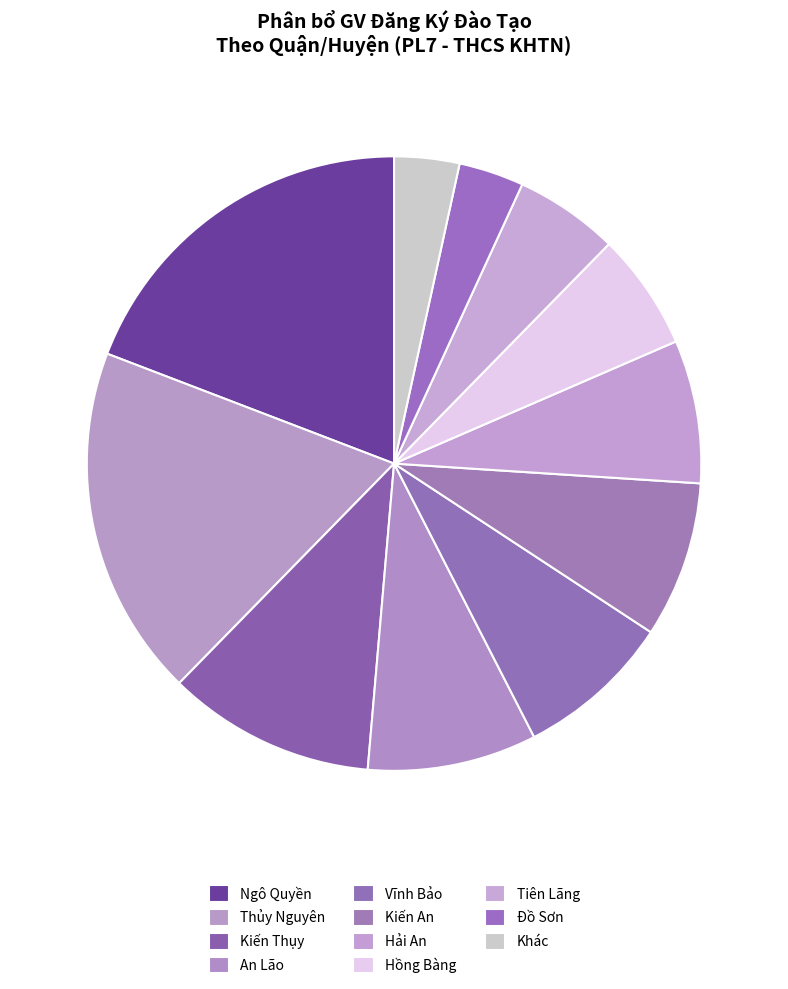

Is there a majority slice in this chart?

No